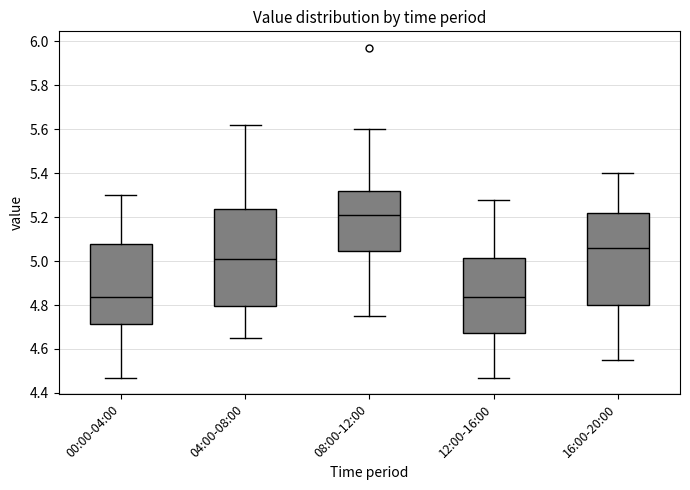

Reading left to right, read every box against the y-axis: the position of its median line, the range the box covers, and the ends of its whiskers. The values are not printed on the chart, so give them approximately, as read against the axis.

00:00-04:00: median 4.84, box 4.72 to 5.08, whiskers 4.48 to 5.30
04:00-08:00: median 5.02, box 4.80 to 5.24, whiskers 4.66 to 5.62
08:00-12:00: median 5.22, box 5.04 to 5.32, whiskers 4.76 to 5.60
12:00-16:00: median 4.84, box 4.68 to 5.02, whiskers 4.48 to 5.28
16:00-20:00: median 5.06, box 4.80 to 5.22, whiskers 4.56 to 5.40